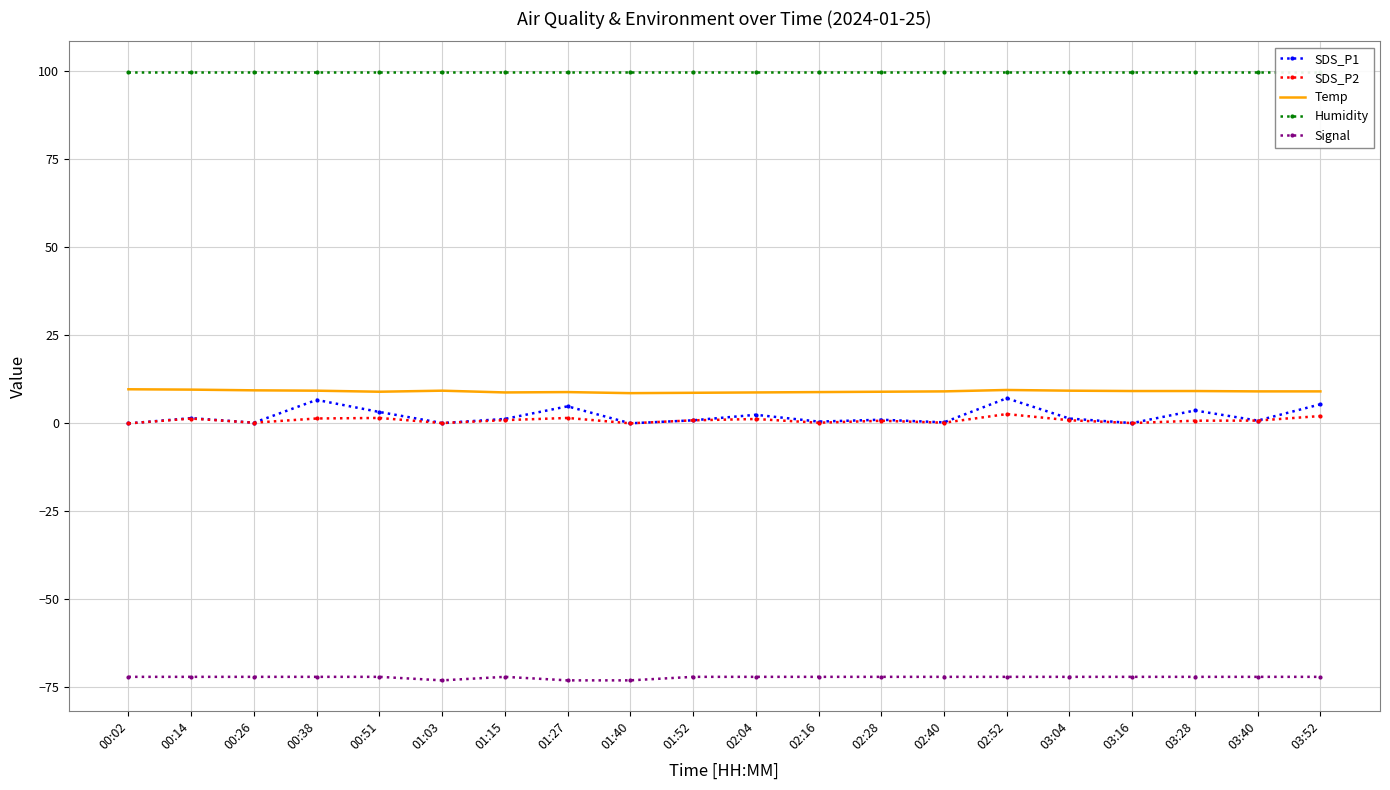

Reading left to right, transcribe all the data shown in this chart.

SDS_P1: 0.0	1.5	0.2	6.7	3.2	0.1	1.3	4.8	0.0	0.9	2.5	0.5	1.1	0.3	7.2	1.4	0.1	3.7	0.8	5.4
SDS_P2: 0.0	1.4	0.2	1.4	1.6	0.1	0.9	1.6	0.0	0.9	1.2	0.2	0.8	0.2	2.6	0.9	0.1	0.8	0.8	2.1
Temp: 9.7	9.6	9.4	9.3	9.0	9.3	8.8	8.9	8.6	8.7	8.8	8.9	9.0	9.1	9.5	9.3	9.2	9.2	9.1	9.1
Humidity: 99.9	99.9	99.9	99.9	99.9	99.9	99.9	99.9	99.9	99.9	99.9	99.9	99.9	99.9	99.9	99.9	99.9	99.9	99.9	99.9
Signal: -72.0	-72.0	-72.0	-72.0	-72.0	-73.0	-72.0	-73.0	-73.0	-72.0	-72.0	-72.0	-72.0	-72.0	-72.0	-72.0	-72.0	-72.0	-72.0	-72.0